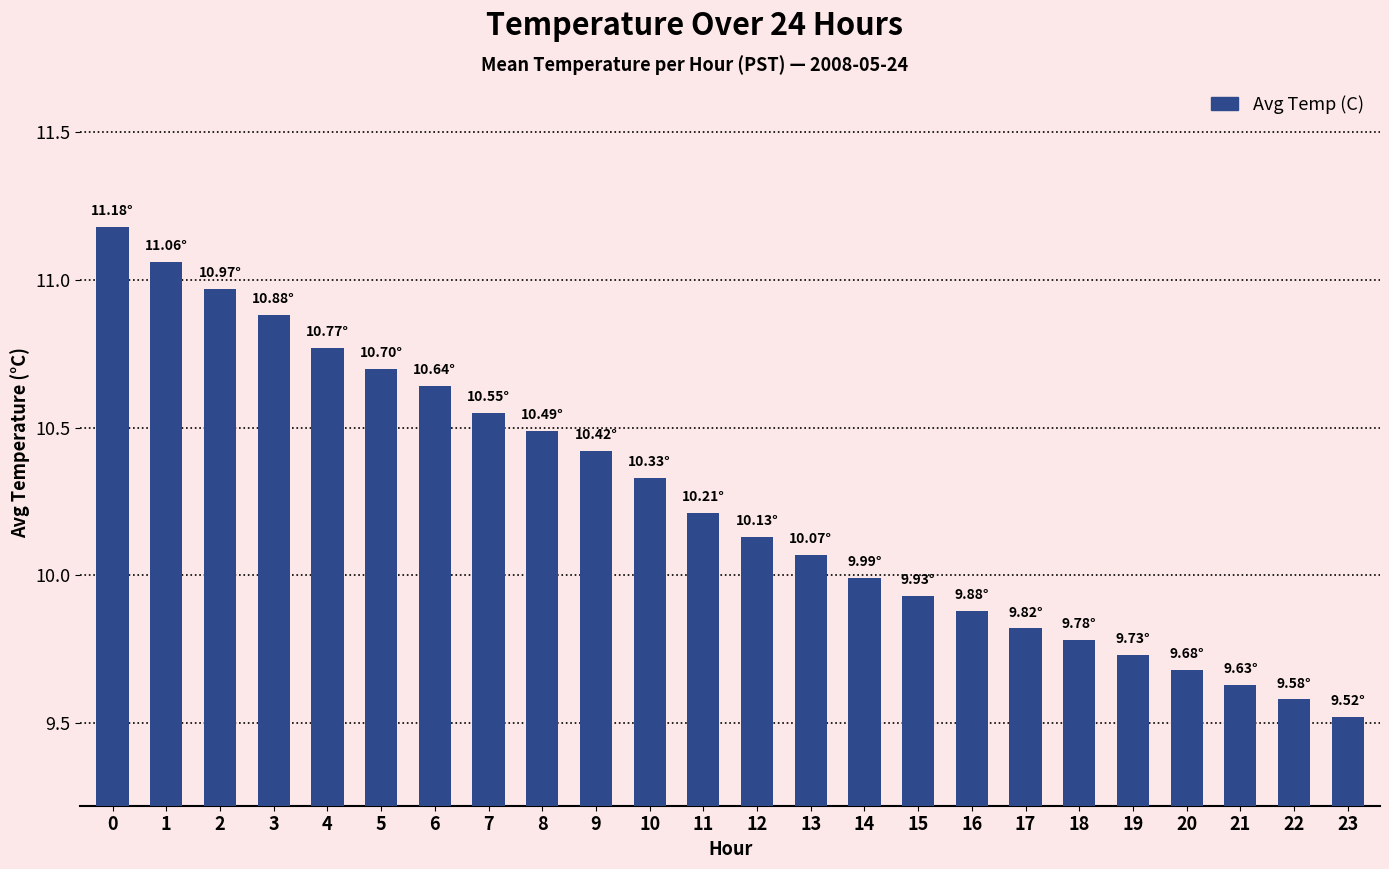

The chart shows a value of 6.7 at 16. True or false?

False